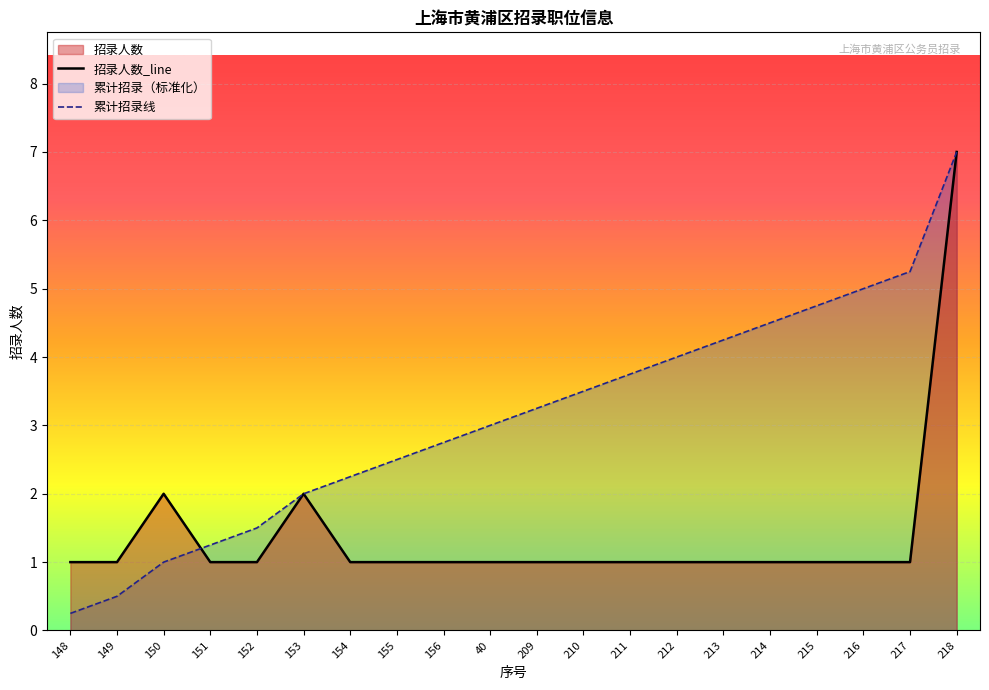

How many lines are shown in the chart?

2